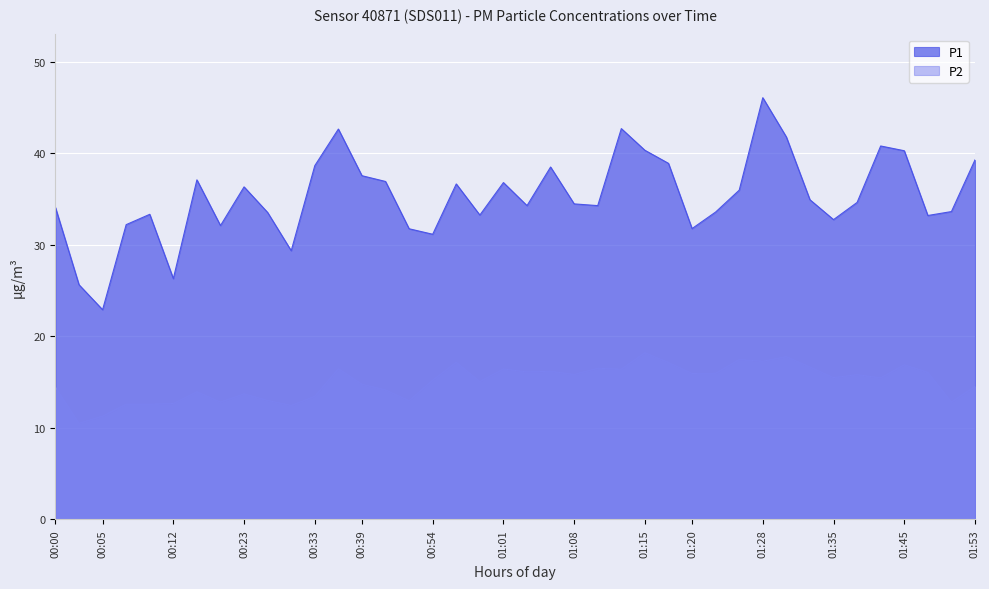

List the series in order of their overall mean, lowest first.

P2, P1